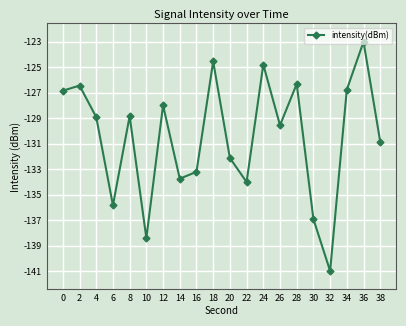

At which category does the chart reach its peak across all series?

36